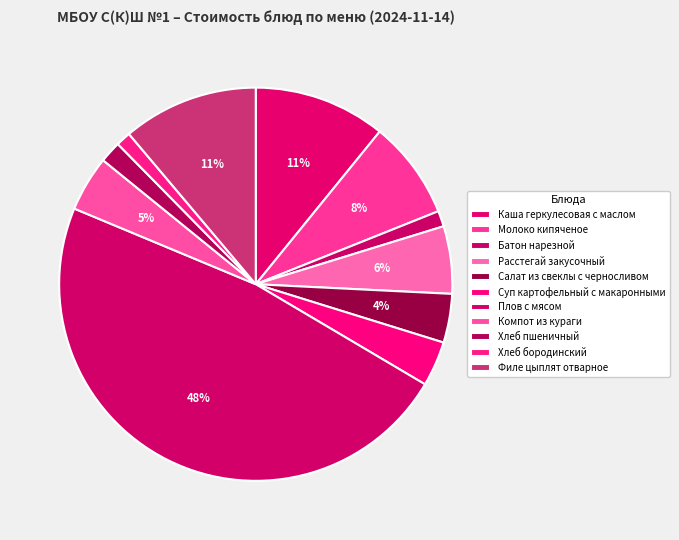

The Хлеб бородинский slice represents 8% of the pie. True or false?

False